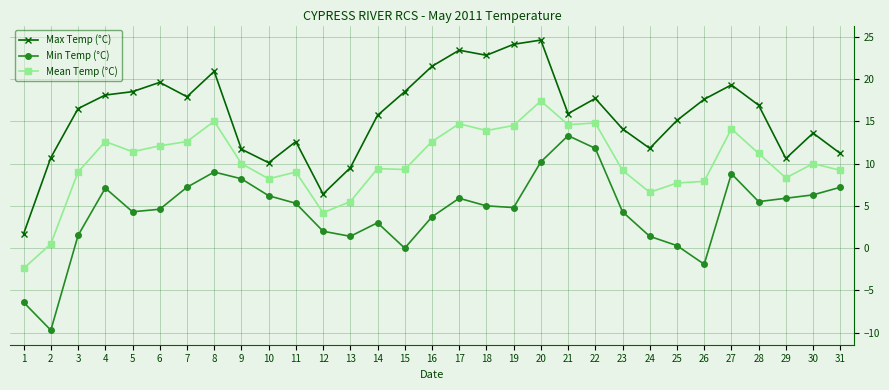

What is the sum of all Min Temp (°C) values?

136.2